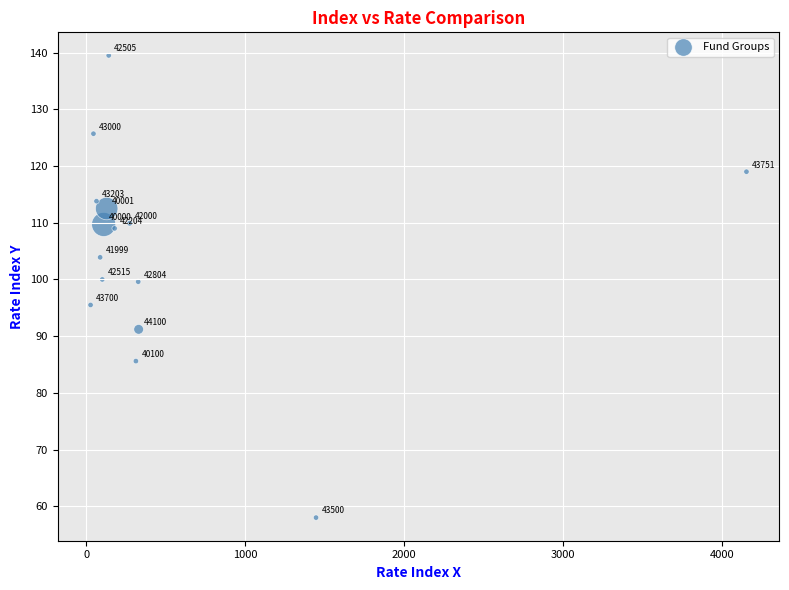

What Y value in the scatter plot is closest to 98?

99.6